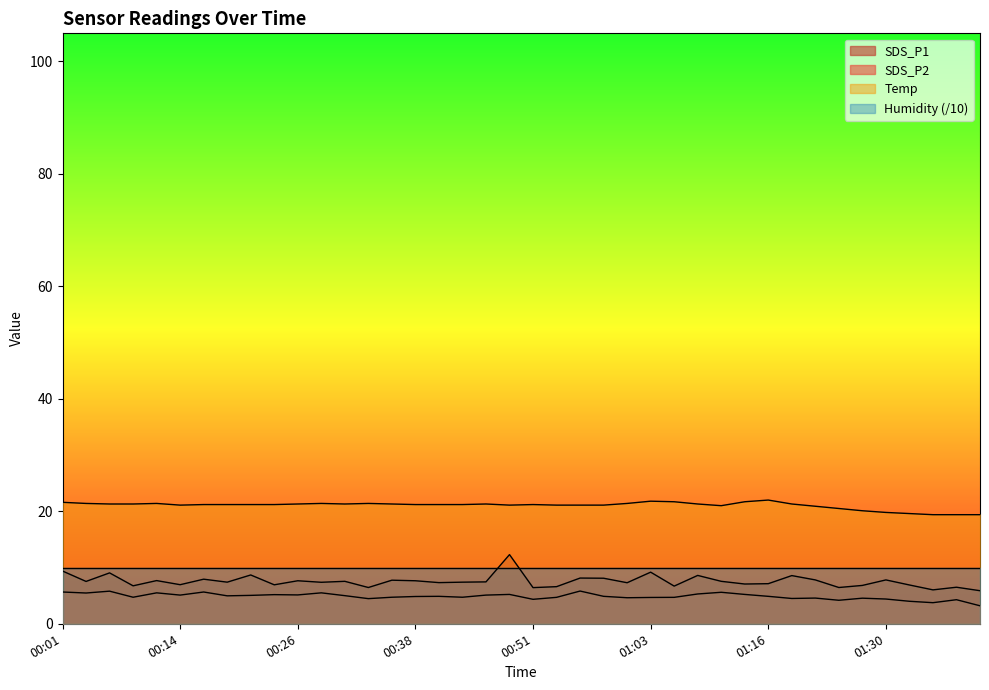

True or false: SDS_P2 and SDS_P1 cross at least once.

False